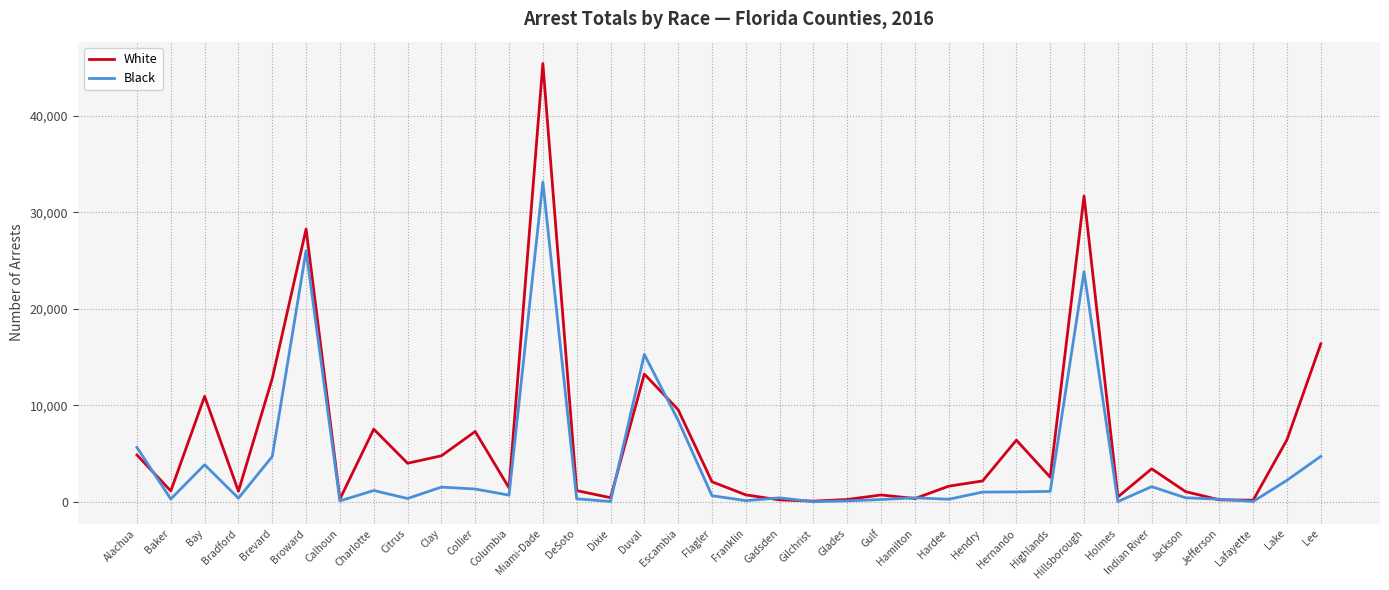

What is the minimum value shown in the chart?

9